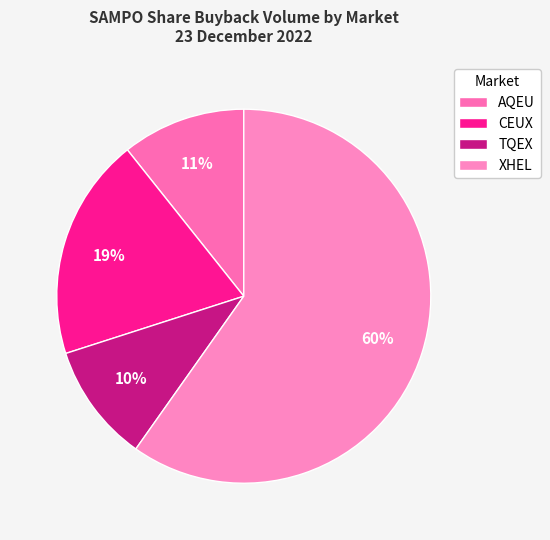

How many slices are in this pie chart?

4